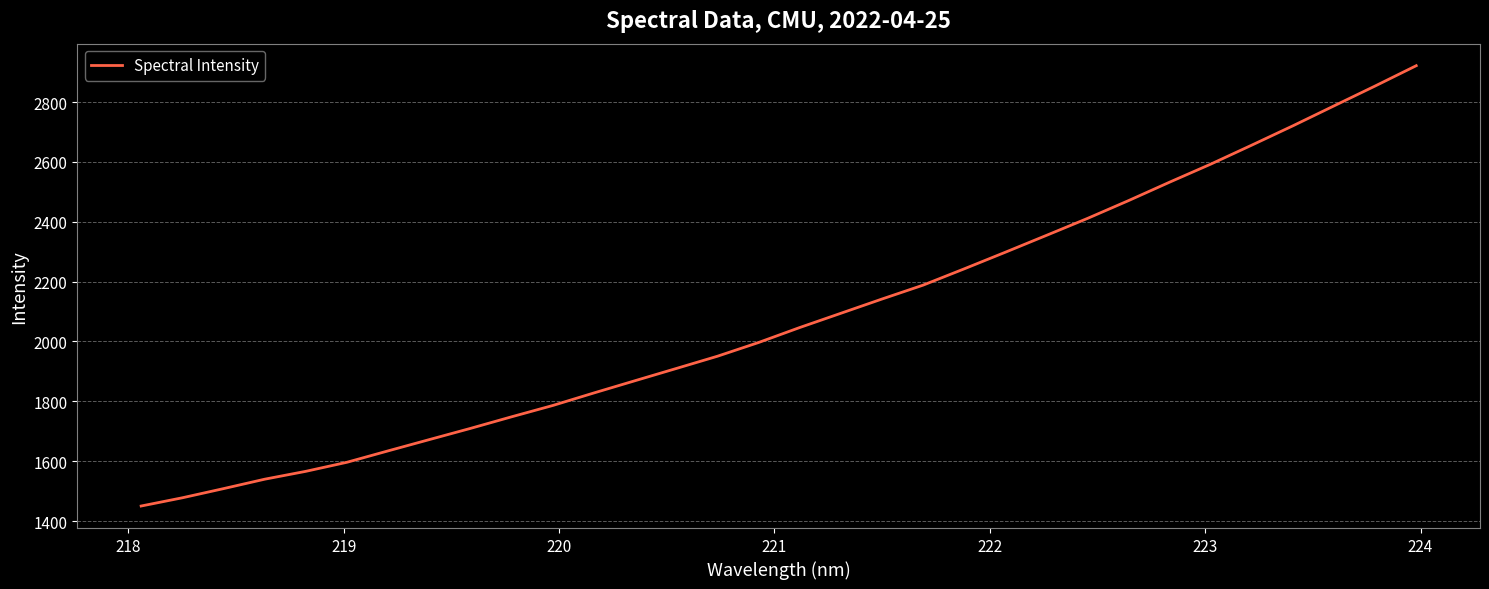

What is the difference between the maximum and minimum values?

1471.3